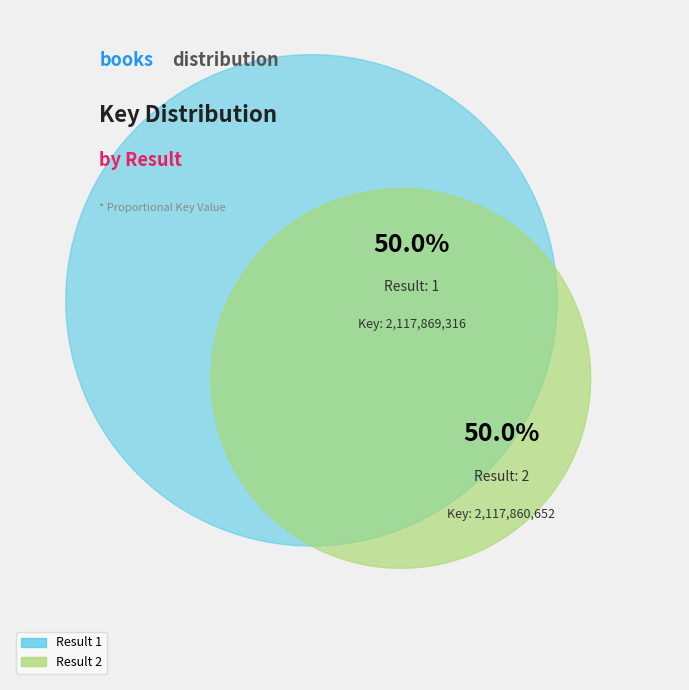

To the nearest percent, what percentage of the pie is 1?

50%